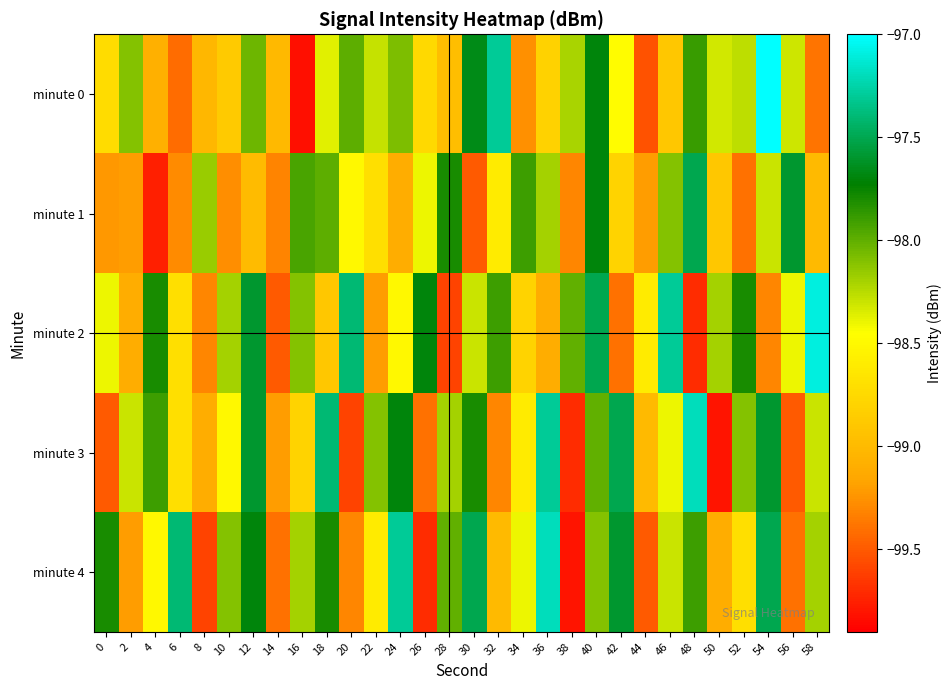

Which label corresponds to the smallest value in the chart?

16